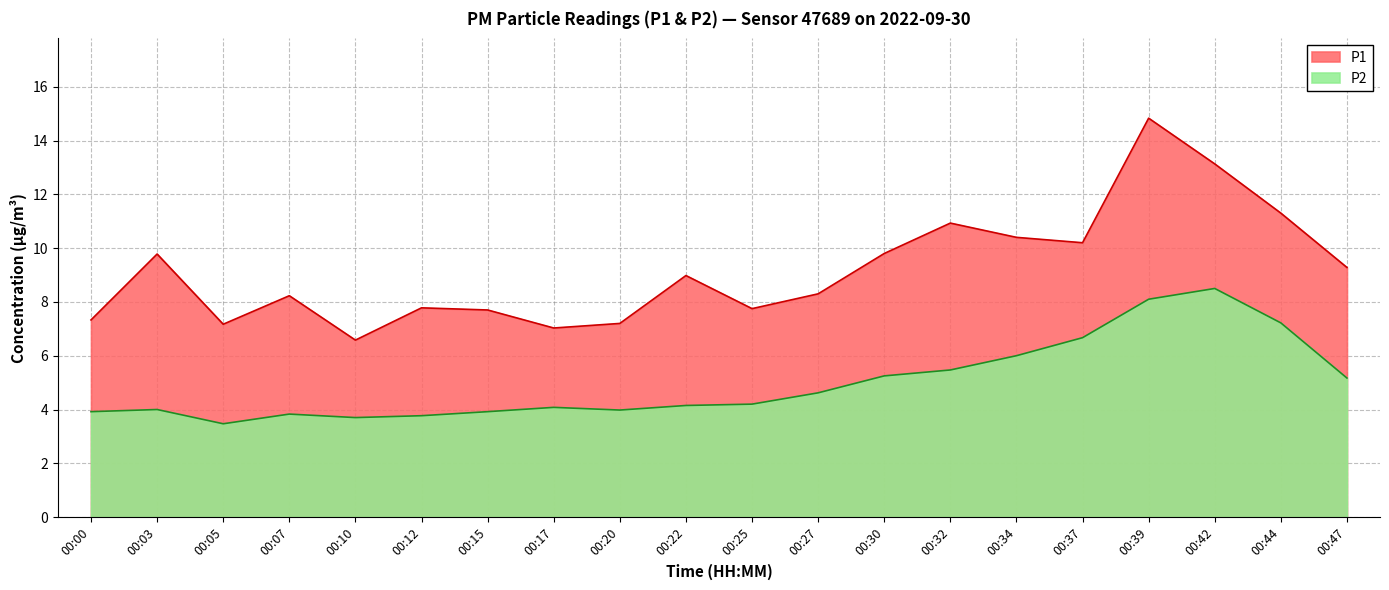

Is it true that P1 equals 8.3 at 00:27?

True